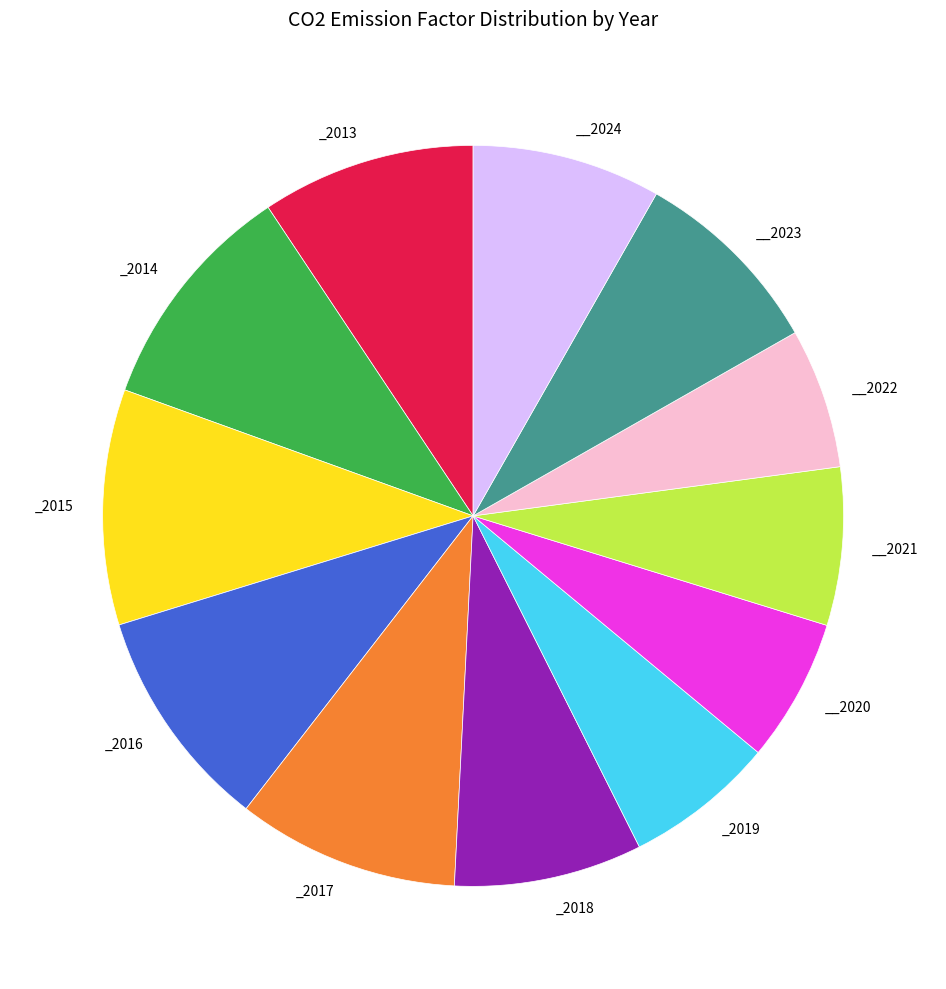

Is there a majority slice in this chart?

No